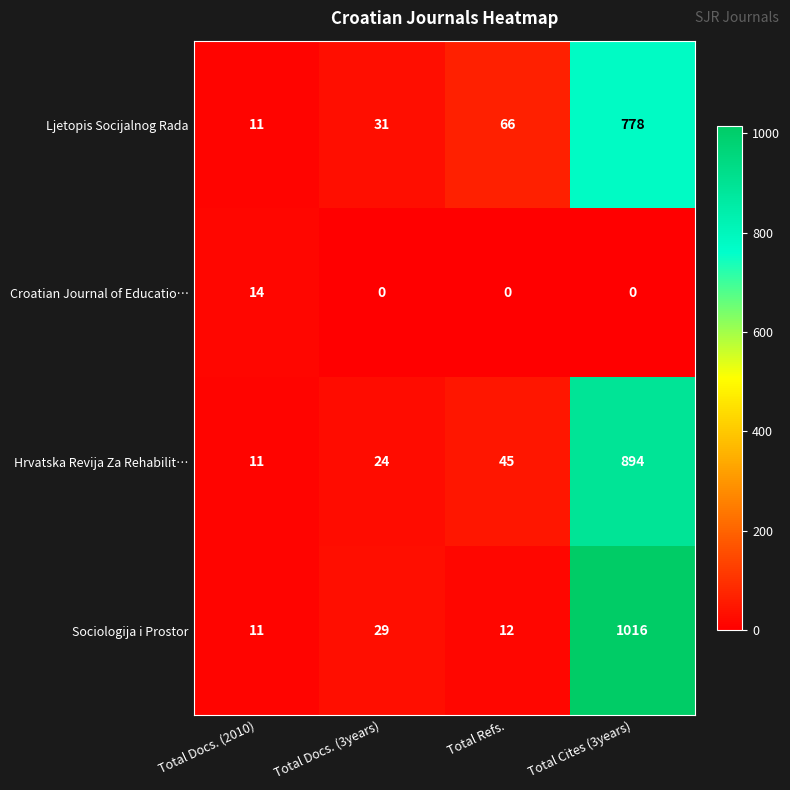

Rank the series by their maximum value, from lowest to highest.

Croatian Journal of Educatio…, Ljetopis Socijalnog Rada, Hrvatska Revija Za Rehabilit…, Sociologija i Prostor